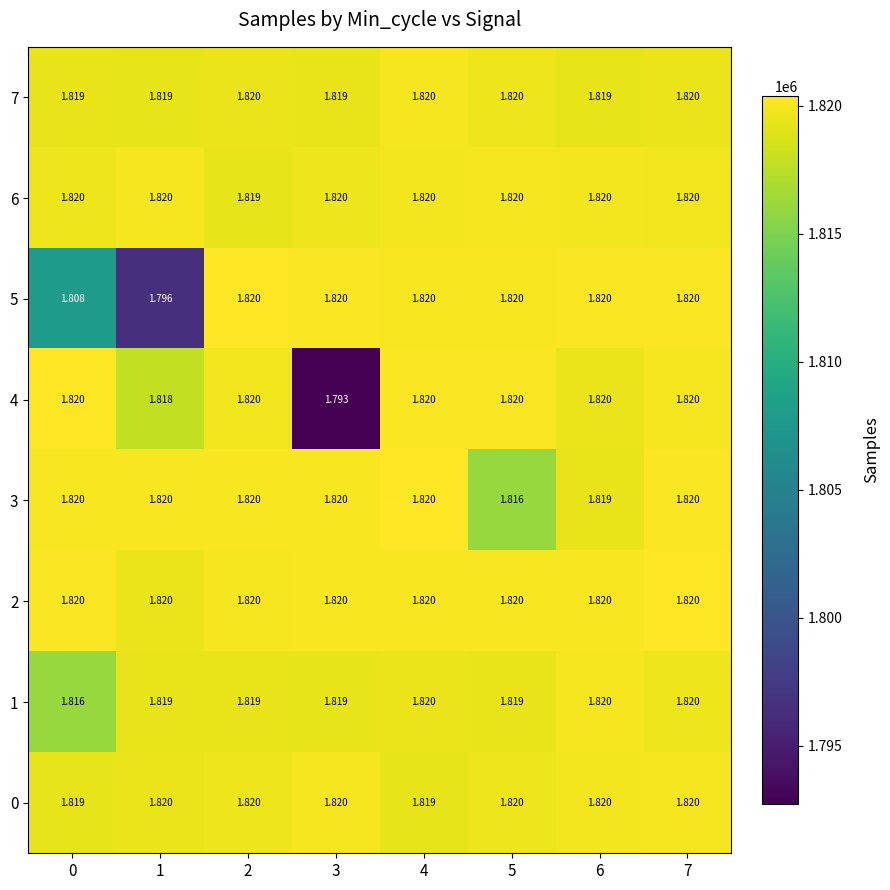

Is the value of 6 at 2 greater than the value of 0 at 5?

No